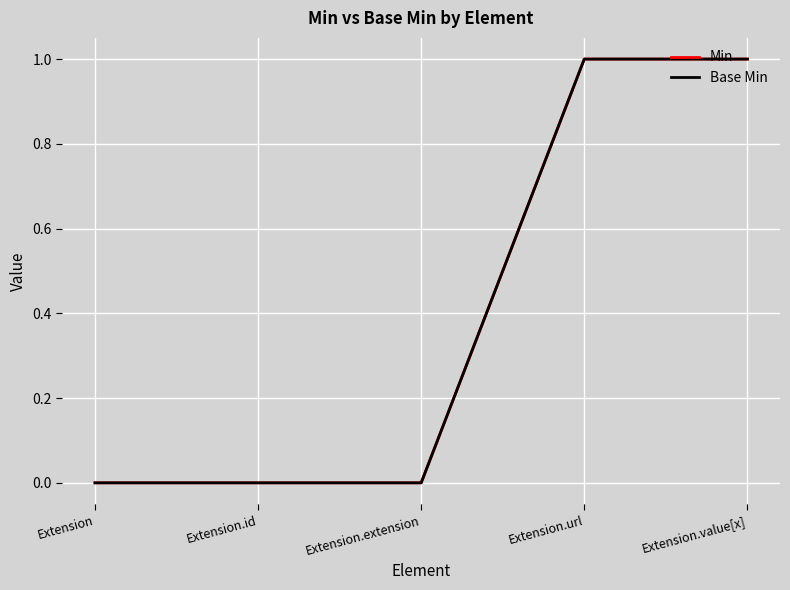

What is the difference between the maximum and minimum values in the Base Min series?

1